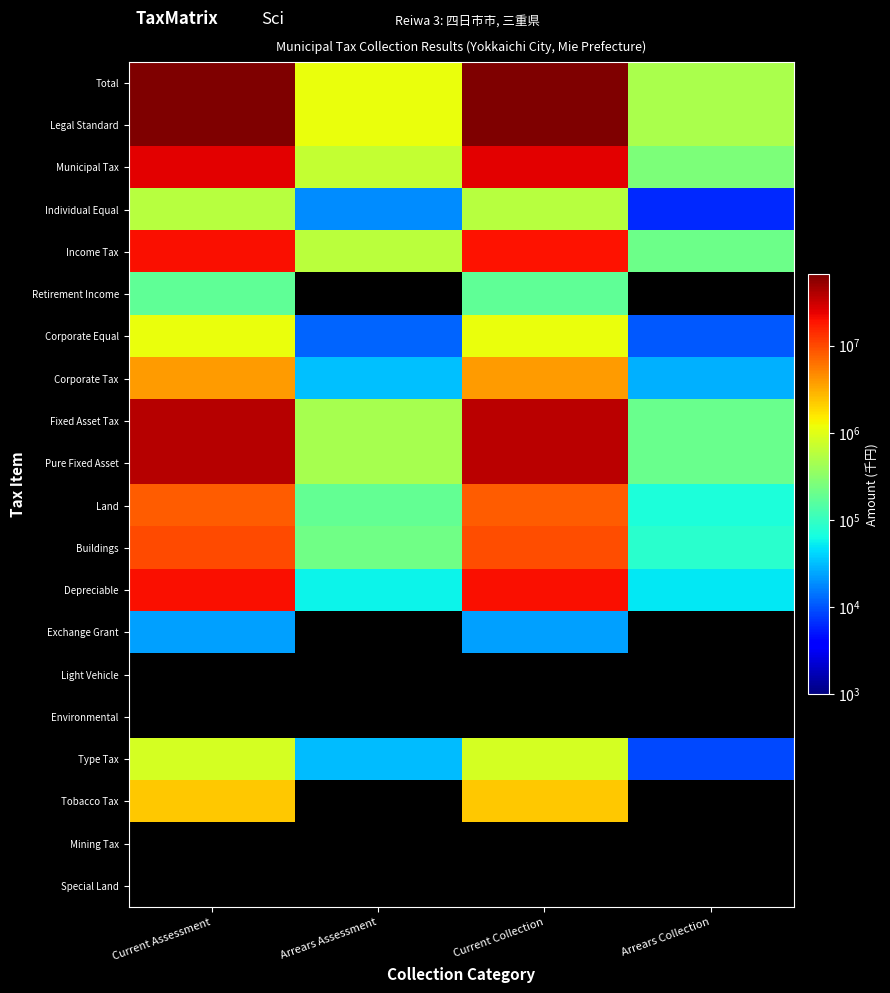

List the labels in order of Individual Equal value, largest first.

Current Assessment, Current Collection, Arrears Assessment, Arrears Collection